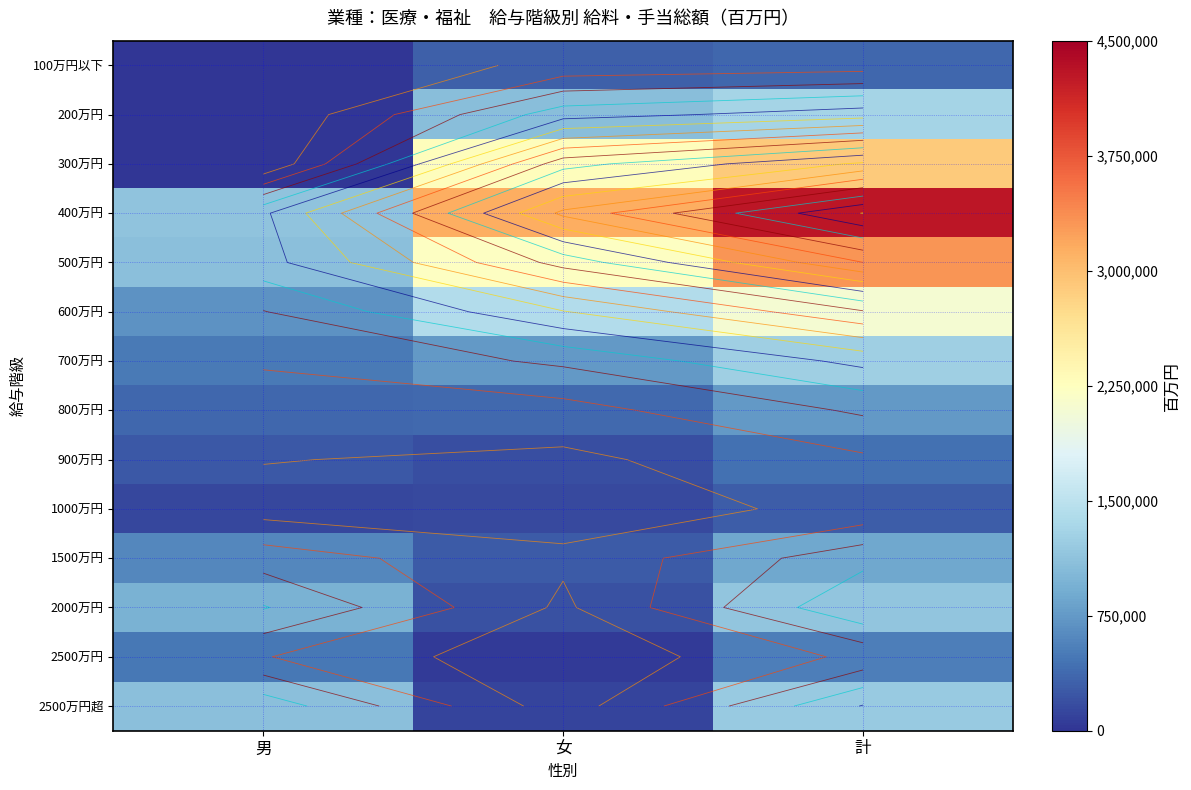

What is the average value of the 2500万円超 series?

798846